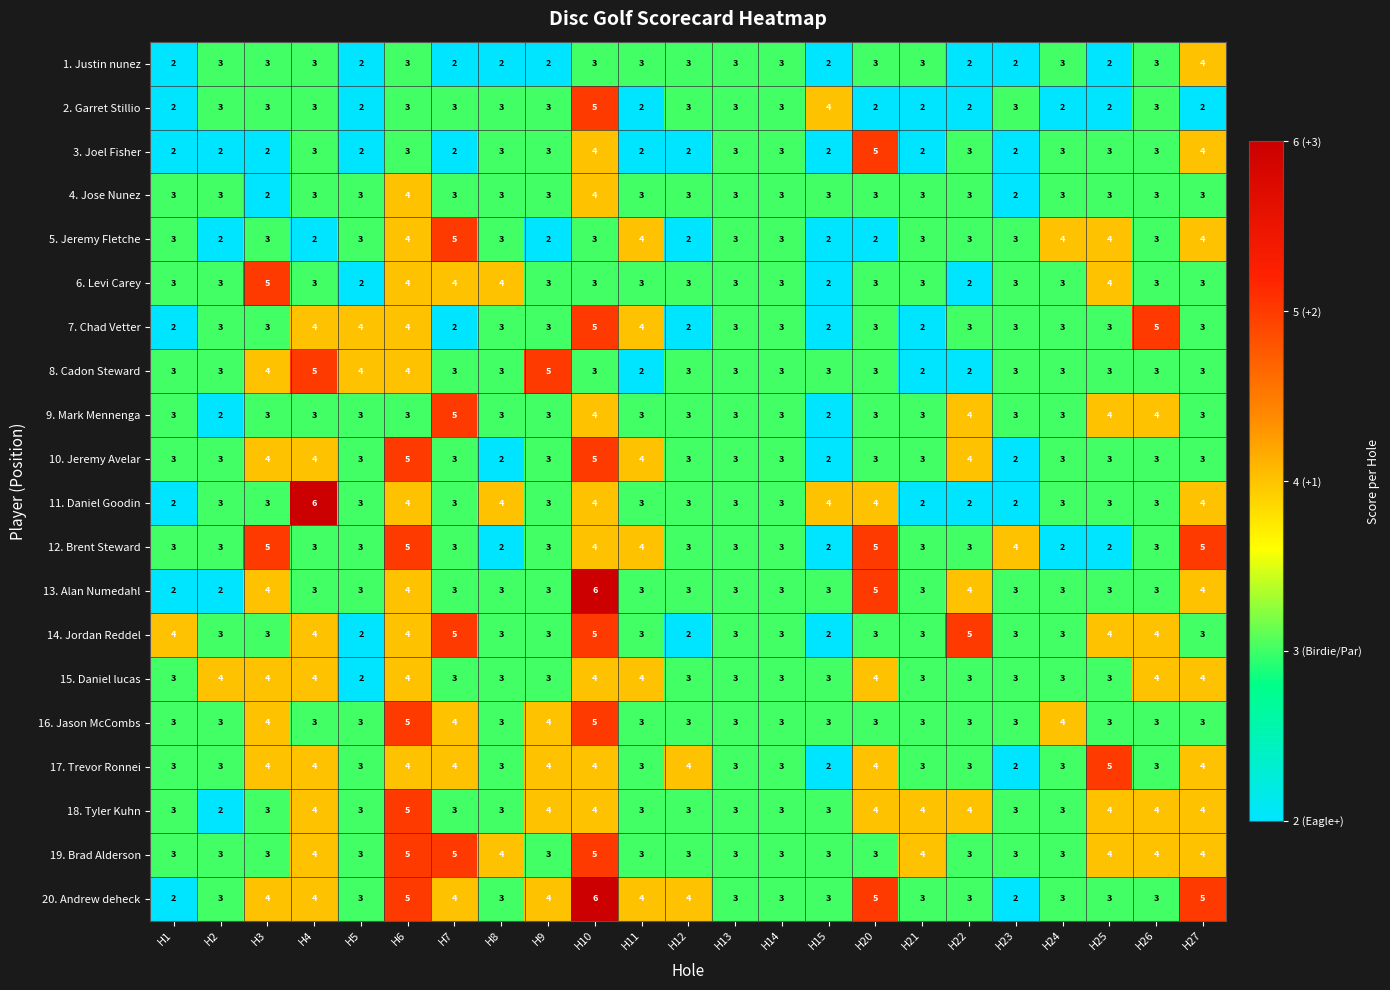

Is it true that 12. Brent Steward equals 4 at H23?

True